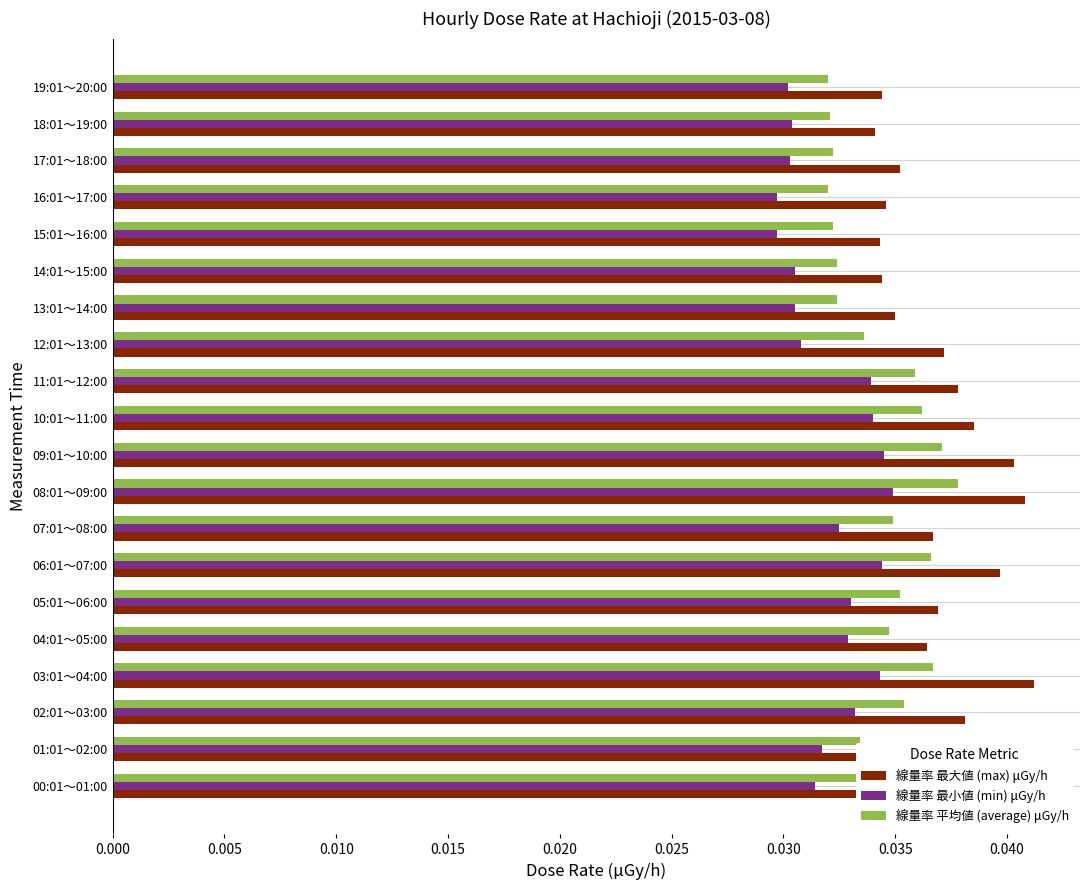

List the series in order of their overall mean, lowest first.

線量率 最小値 (min) μGy/h, 線量率 平均値 (average) μGy/h, 線量率 最大値 (max) μGy/h